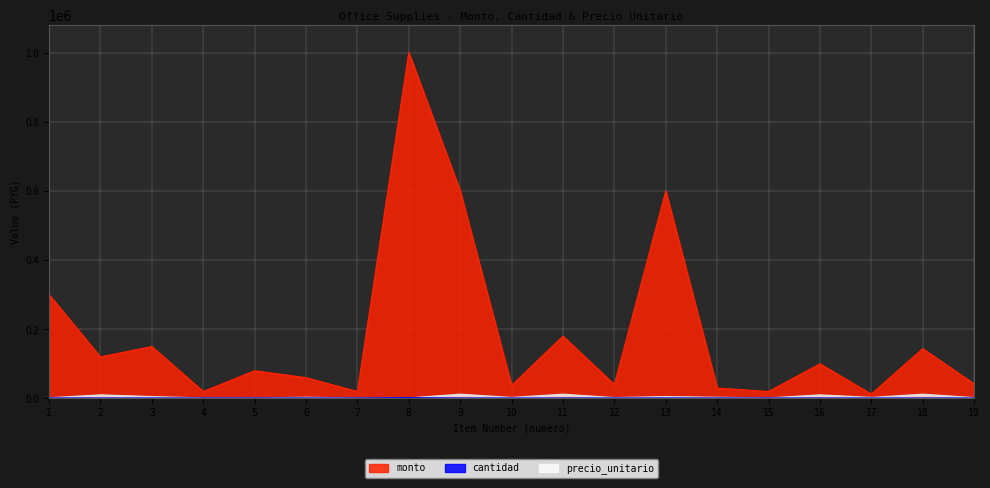

True or false: cantidad and monto cross at least once.

False